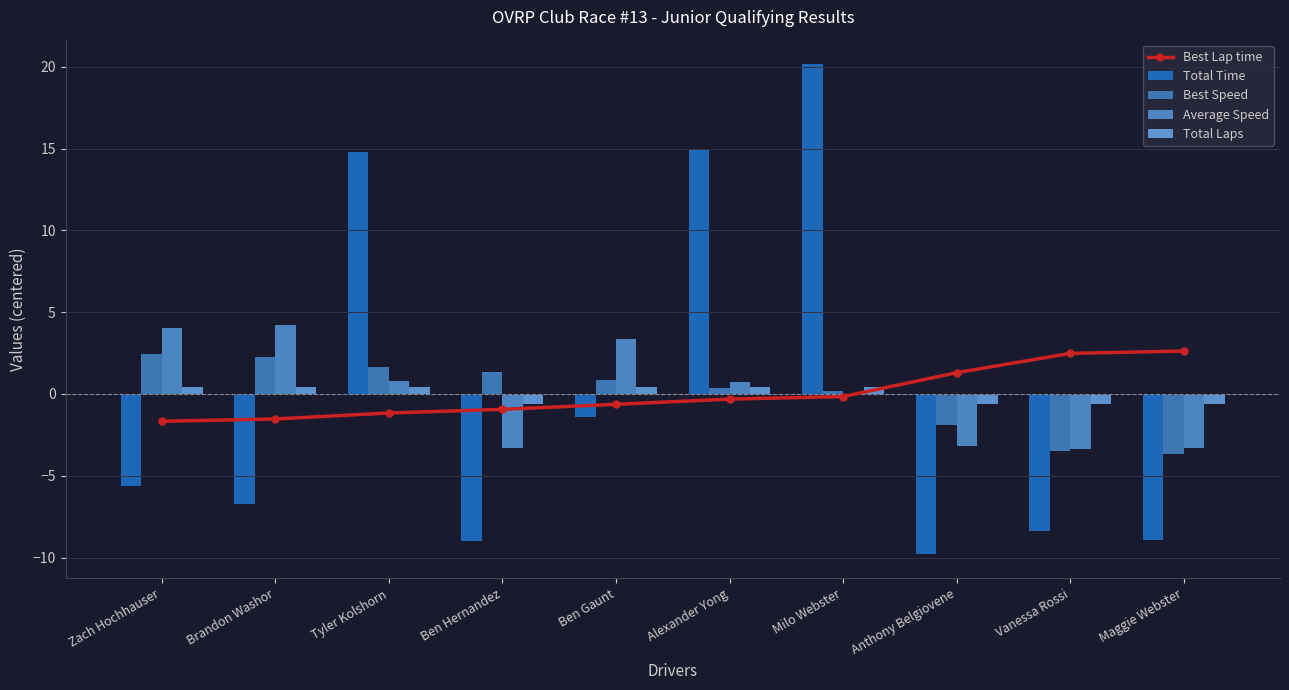

Reading left to right, extract all data points from this chart.

Best Lap time: Zach Hochhauser=-1.7	Brandon Washor=-1.5	Tyler Kolshorn=-1.2	Ben Hernandez=-0.9	Ben Gaunt=-0.6	Alexander Yong=-0.3	Milo Webster=-0.2	Anthony Belgiovene=1.3	Vanessa Rossi=2.5	Maggie Webster=2.6
Total Time: Zach Hochhauser=-5.6	Brandon Washor=-6.7	Tyler Kolshorn=14.8	Ben Hernandez=-9.0	Ben Gaunt=-1.4	Alexander Yong=14.9	Milo Webster=20.2	Anthony Belgiovene=-9.8	Vanessa Rossi=-8.4	Maggie Webster=-9.0
Best Speed: Zach Hochhauser=2.5	Brandon Washor=2.2	Tyler Kolshorn=1.7	Ben Hernandez=1.3	Ben Gaunt=0.9	Alexander Yong=0.4	Milo Webster=0.2	Anthony Belgiovene=-1.9	Vanessa Rossi=-3.5	Maggie Webster=-3.7
Average Speed: Zach Hochhauser=4.1	Brandon Washor=4.2	Tyler Kolshorn=0.8	Ben Hernandez=-3.3	Ben Gaunt=3.4	Alexander Yong=0.8	Milo Webster=-0.0	Anthony Belgiovene=-3.2	Vanessa Rossi=-3.4	Maggie Webster=-3.3
Total Laps: Zach Hochhauser=0.4	Brandon Washor=0.4	Tyler Kolshorn=0.4	Ben Hernandez=-0.6	Ben Gaunt=0.4	Alexander Yong=0.4	Milo Webster=0.4	Anthony Belgiovene=-0.6	Vanessa Rossi=-0.6	Maggie Webster=-0.6